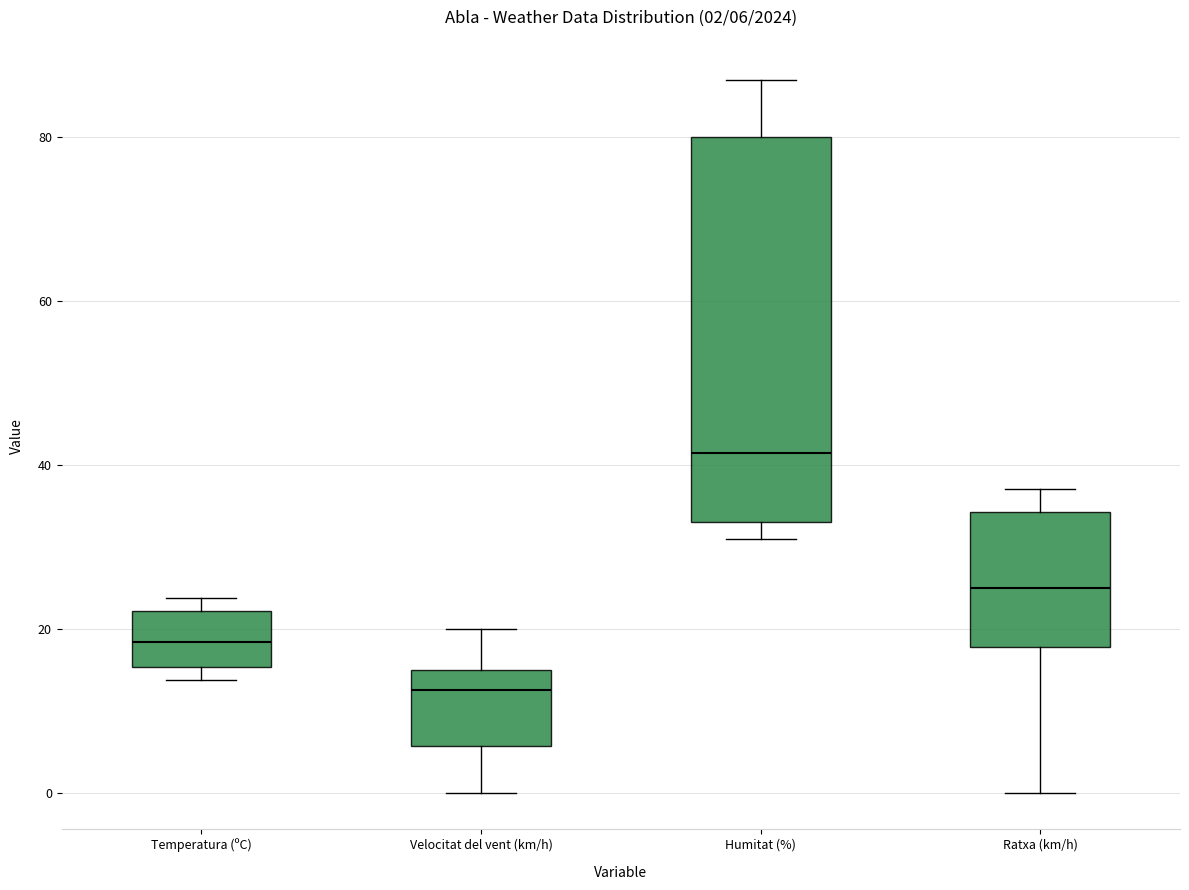

Comparing the boxes themselves (not the whiskers), which one is the tallest?

Humitat (%)